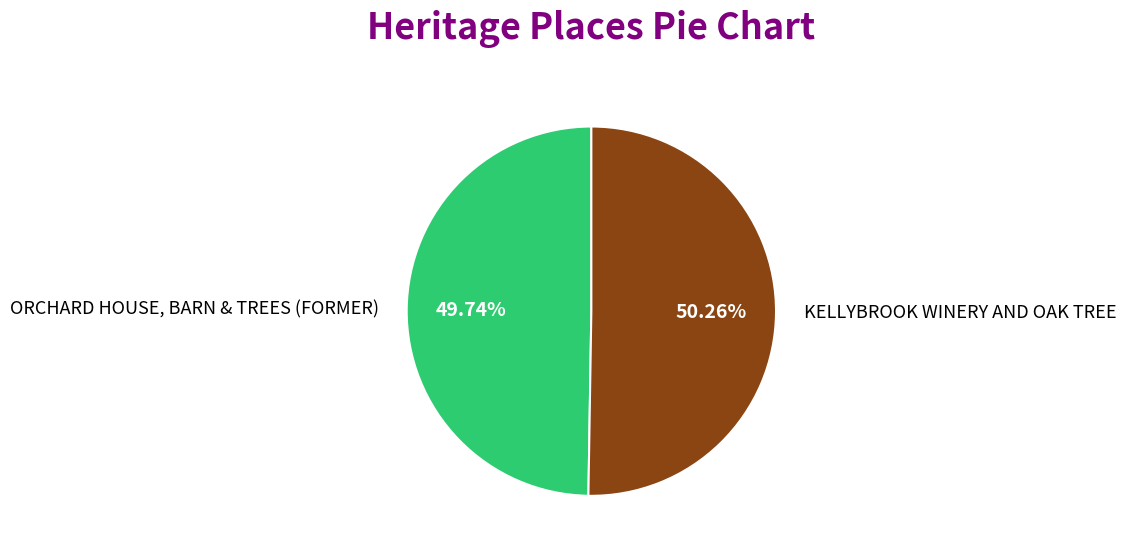

Rank the categories by value from lowest to highest.

ORCHARD HOUSE, BARN & TREES (FORMER), KELLYBROOK WINERY AND OAK TREE